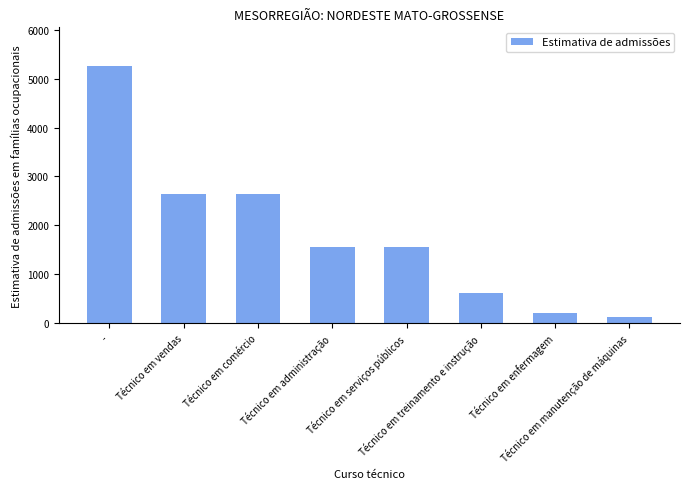

What is the value of the 2nd bar from the left?

2635.3